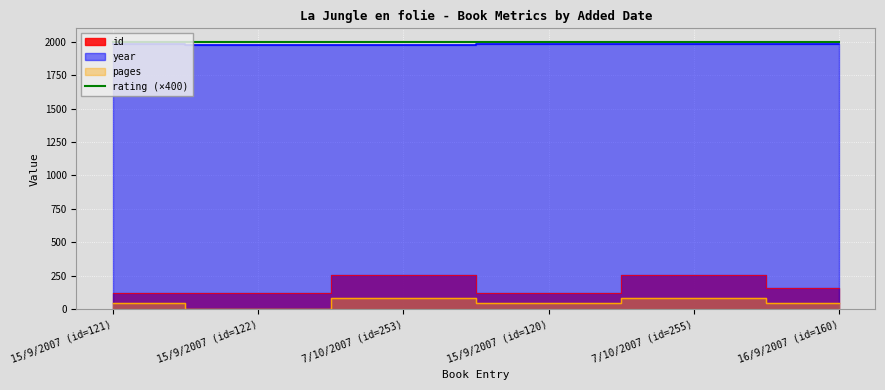

Is the value of year at 15/9/2007 (id=122) greater than the value of id at 16/9/2007 (id=160)?

Yes